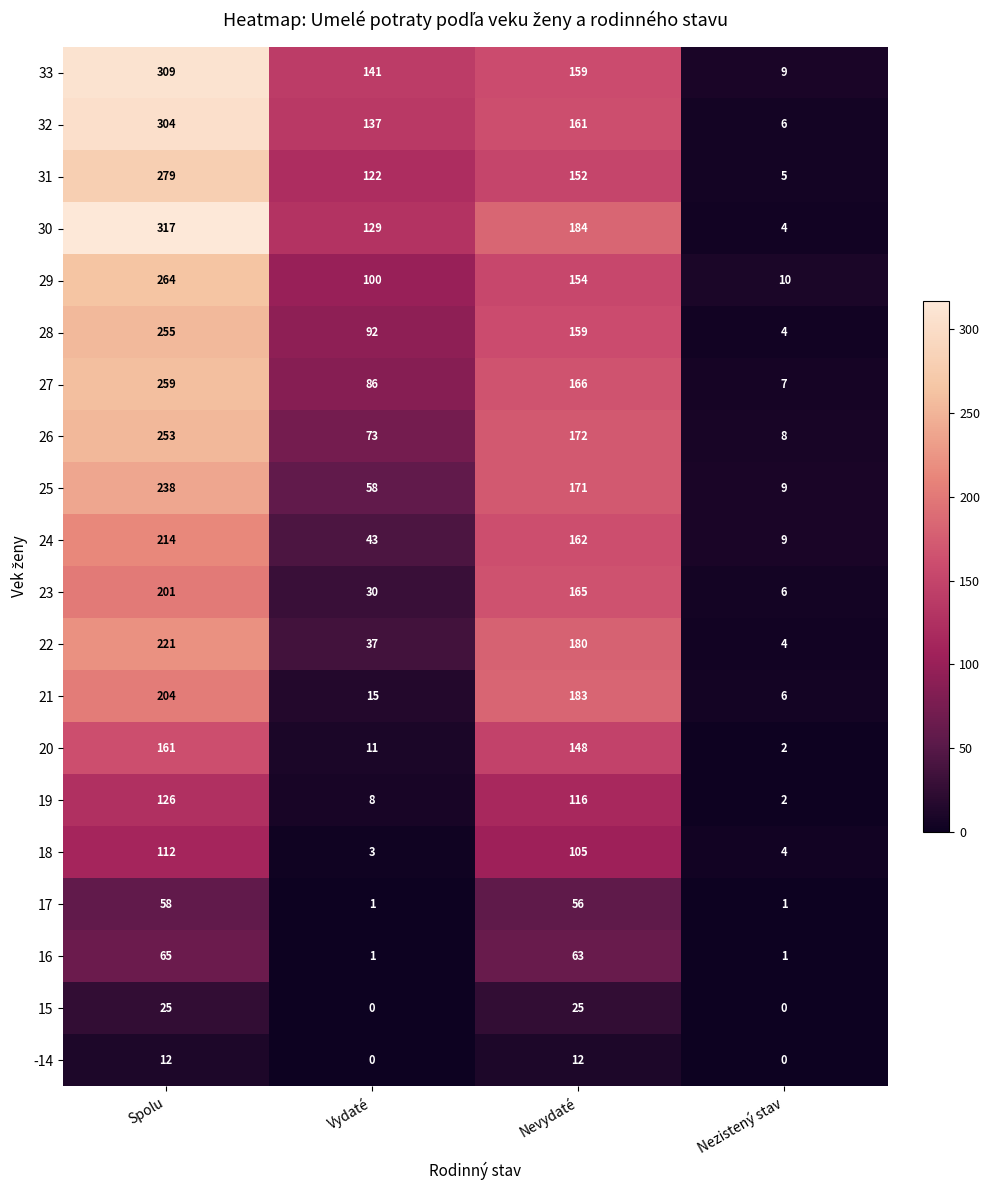

Which series changed the most between Vydaté and Nezistený stav?

33